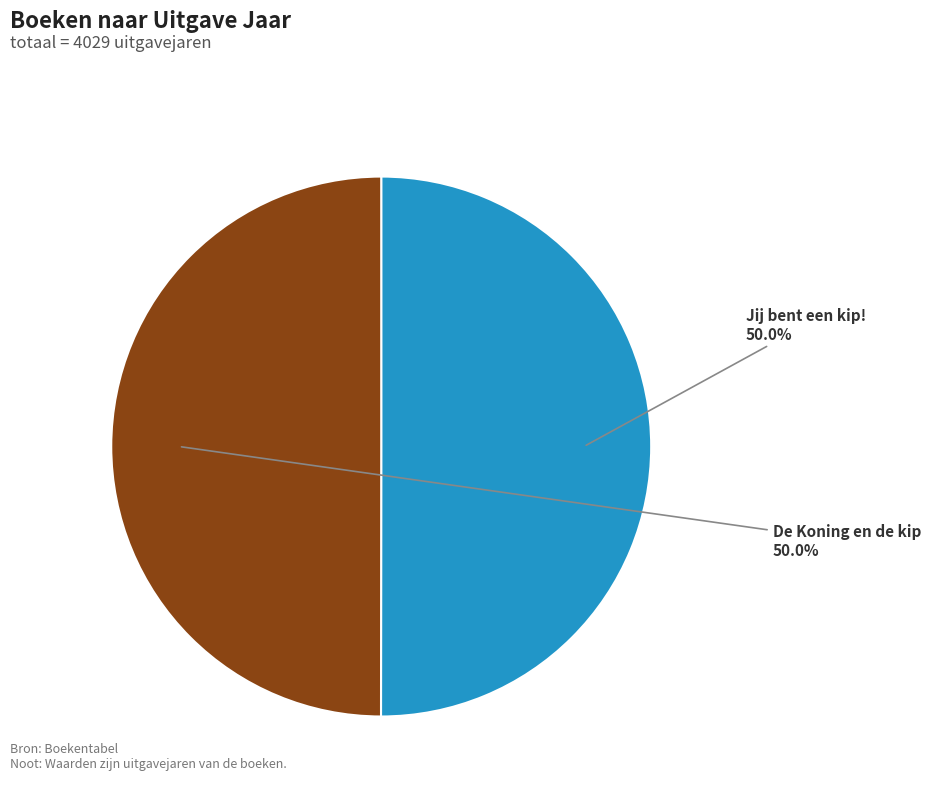

How much of the chart is everything except De Koning en de kip?

50.0%